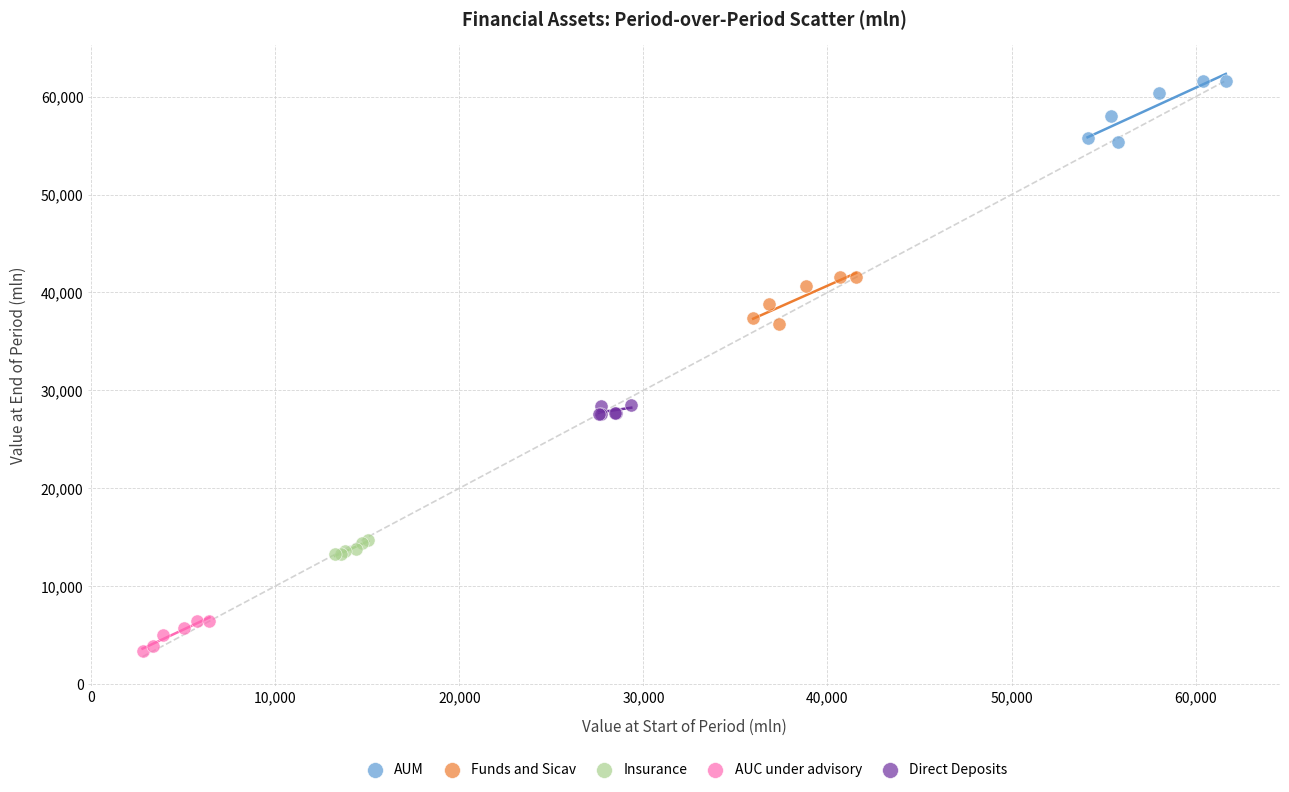

Which series has the widest spread of Y values?

AUM